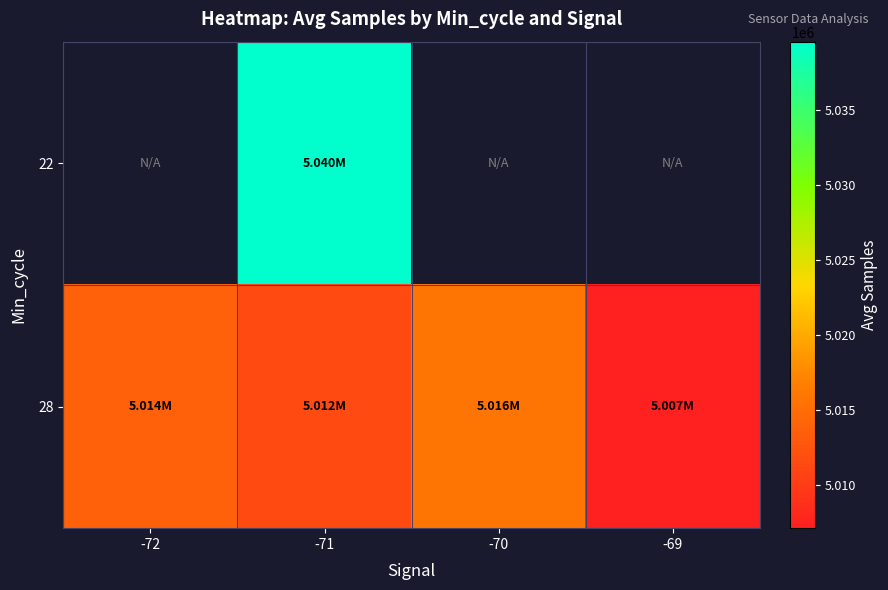

Is it true that 28 equals 2661025.8 at -71?

False